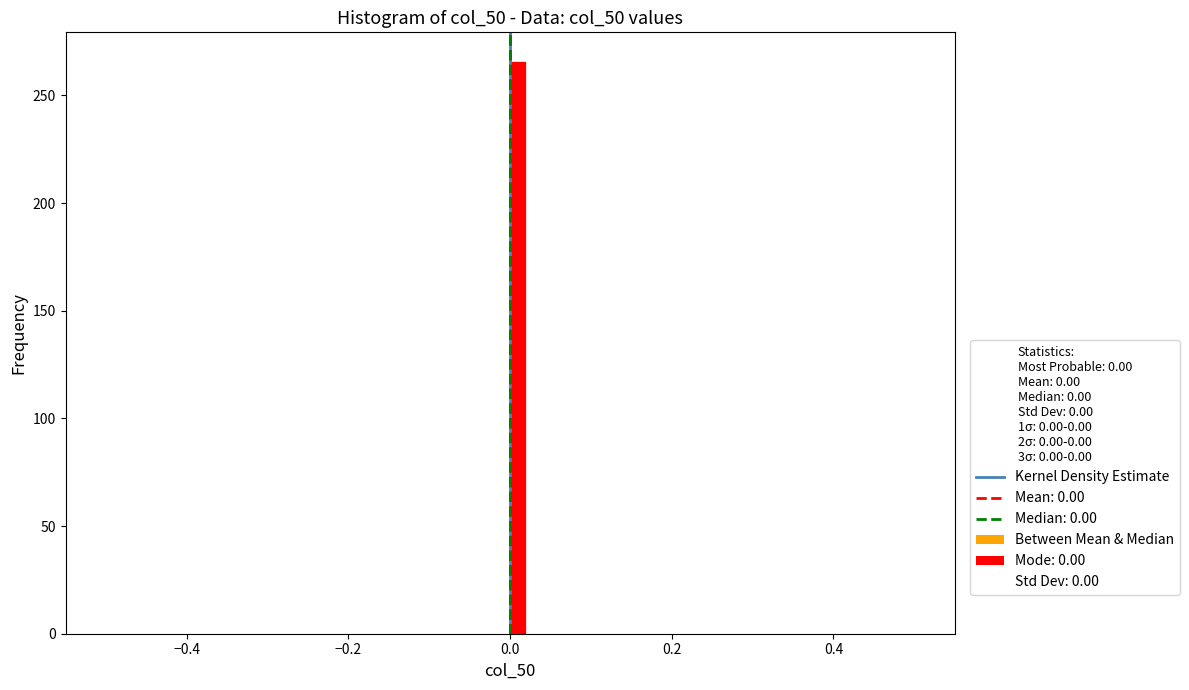

Around what value on the x-axis is the tallest bar? Give the approximate position of its centre, as read against the axis.

0.02